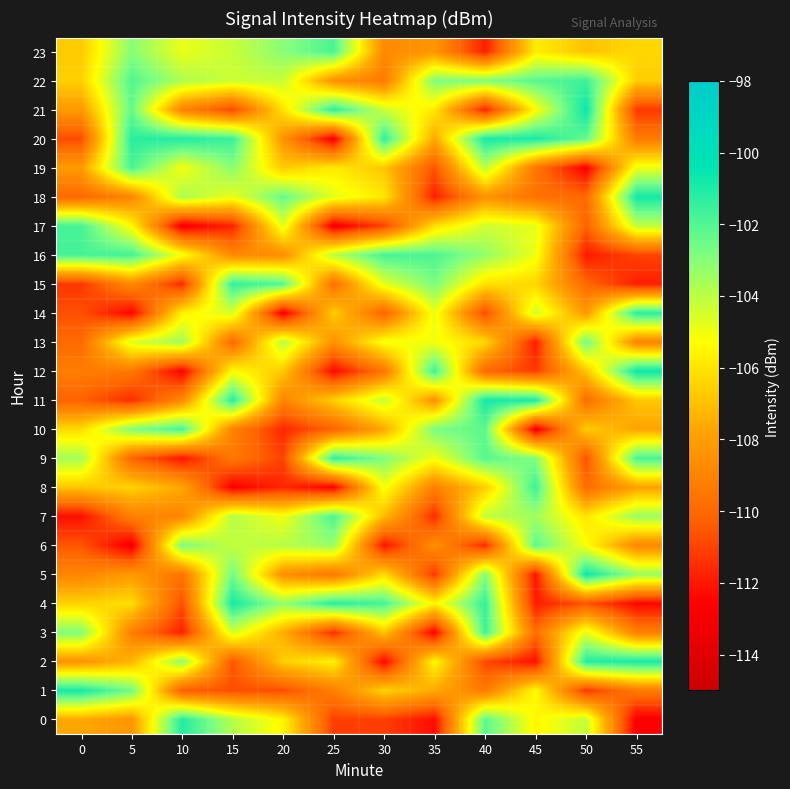

What is the total value across all series at 5?

-2556.6